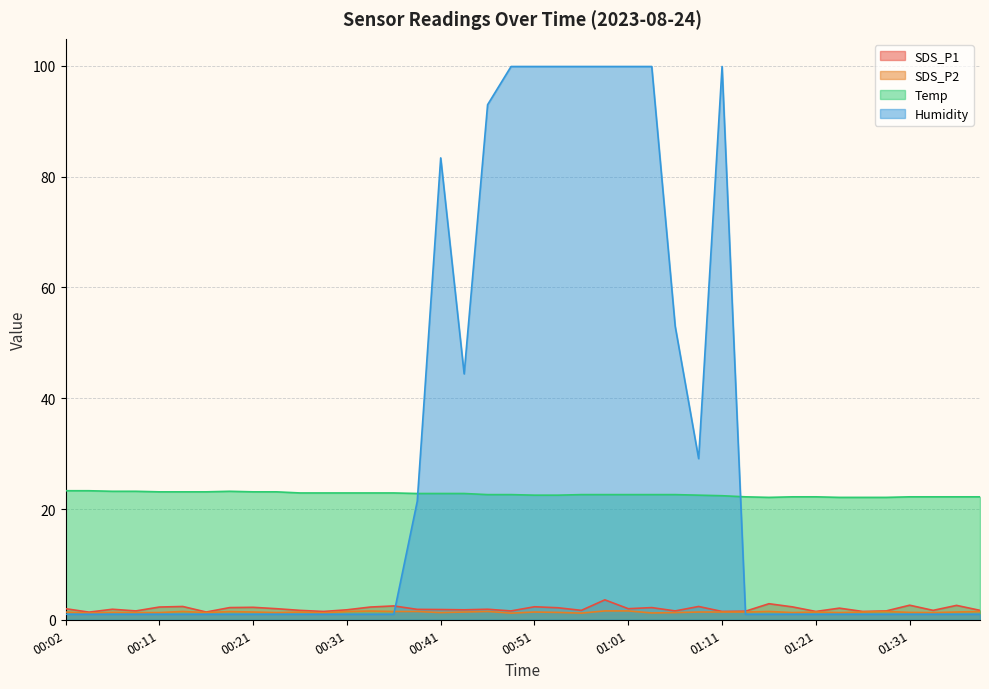

Count the number of data series in this chart.

4